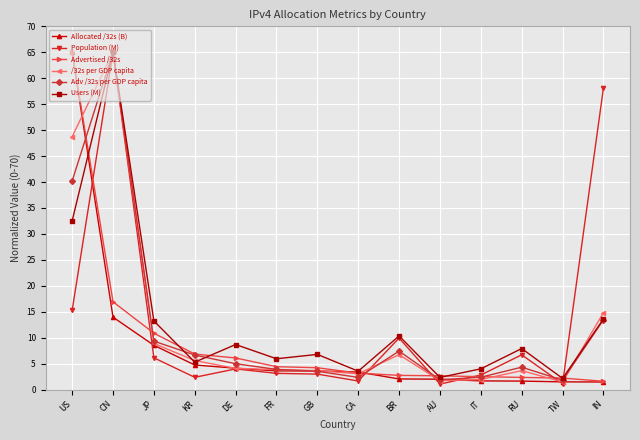

What is the value of the Population (M) point at the 11th from the left?

2.8